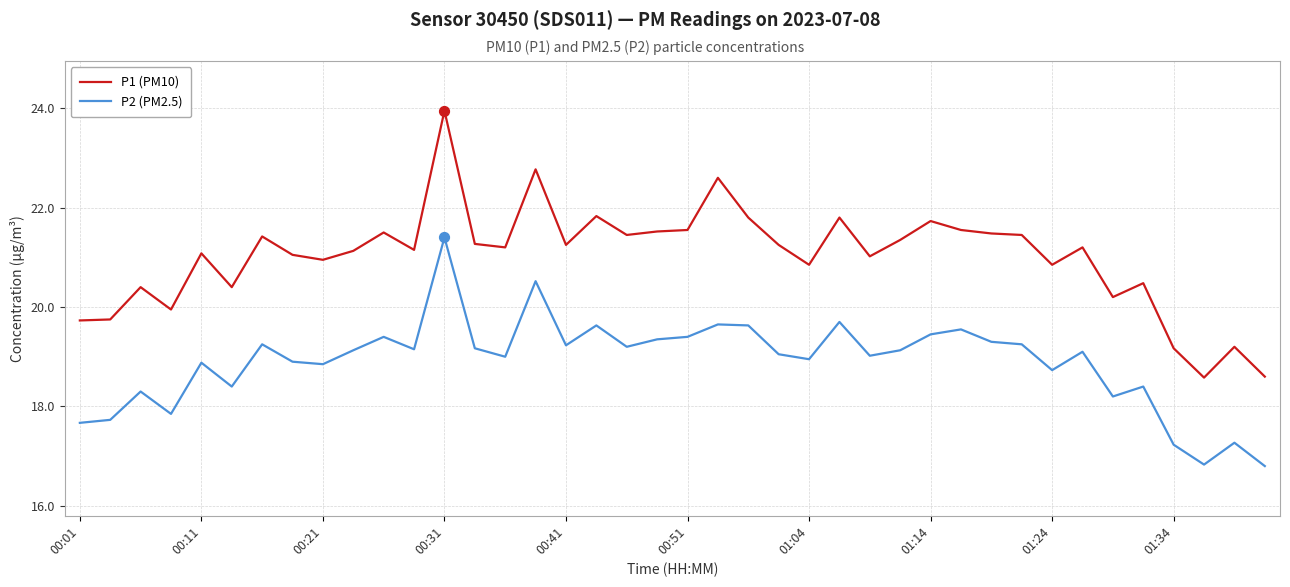

Which series has the largest total across all categories?

P1 (PM10)